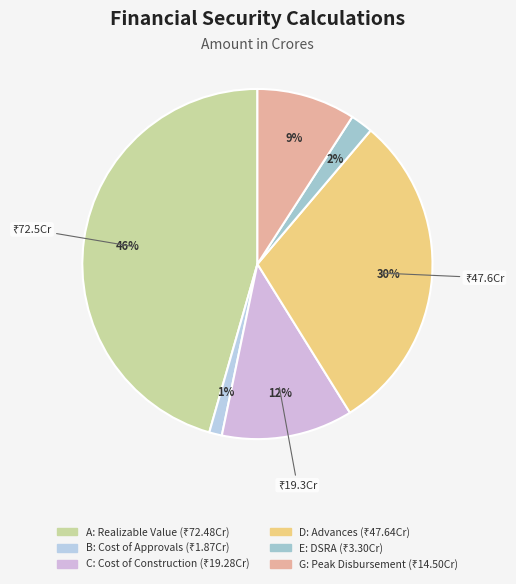

What percentage is the B: Cost of Approvals slice, to the nearest percent?

1%